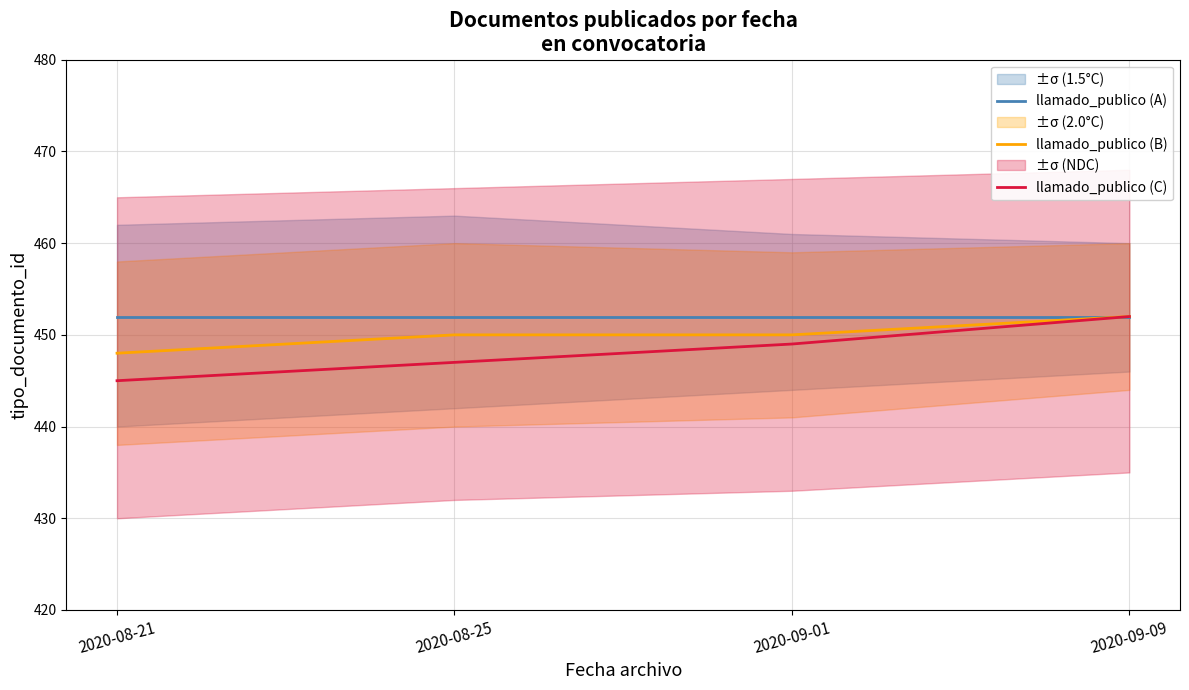

Is the value of llamado_publico (C) at 2020-09-01 greater than the value of llamado_publico (A) at 2020-08-21?

No